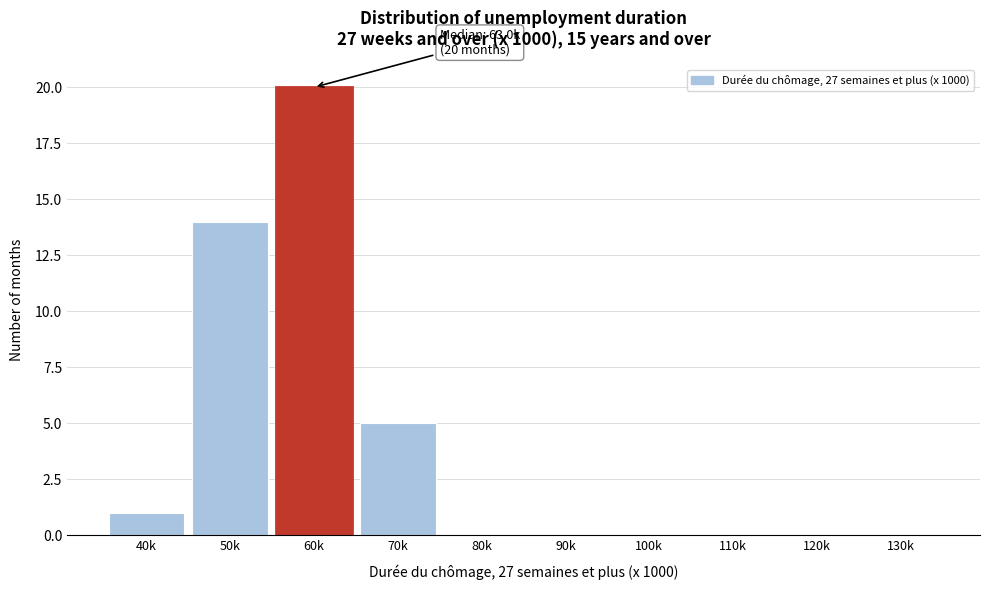

Reading left to right, extract all data points from this chart.

40k=1	50k=14	60k=20	70k=5	80k=0	90k=0	100k=0	110k=0	120k=0	130k=0